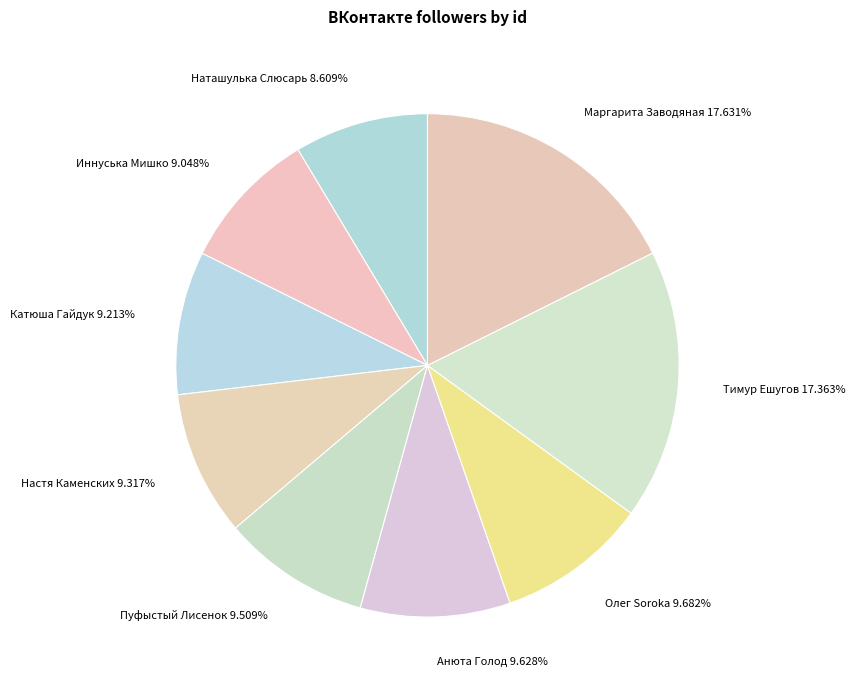

Is there a majority slice in this chart?

No